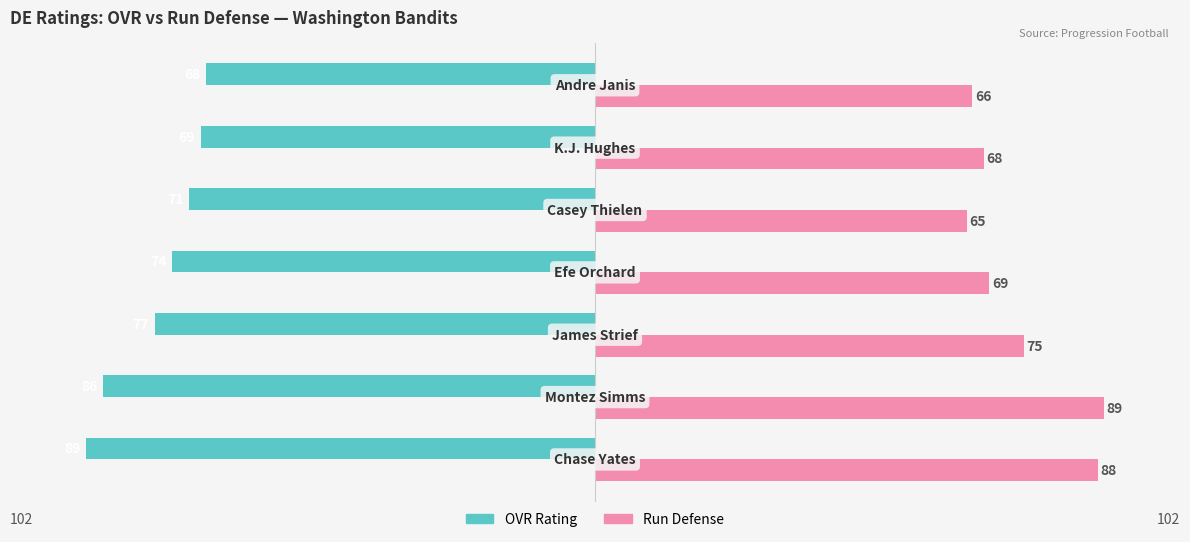

What is the smallest value displayed?

-89